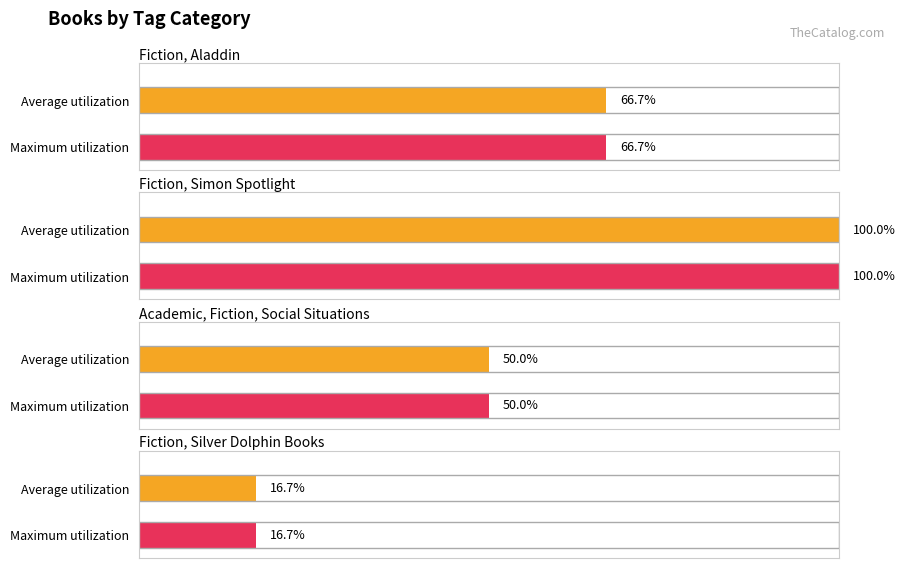

Which series has the largest range (max minus min)?

Average utilization